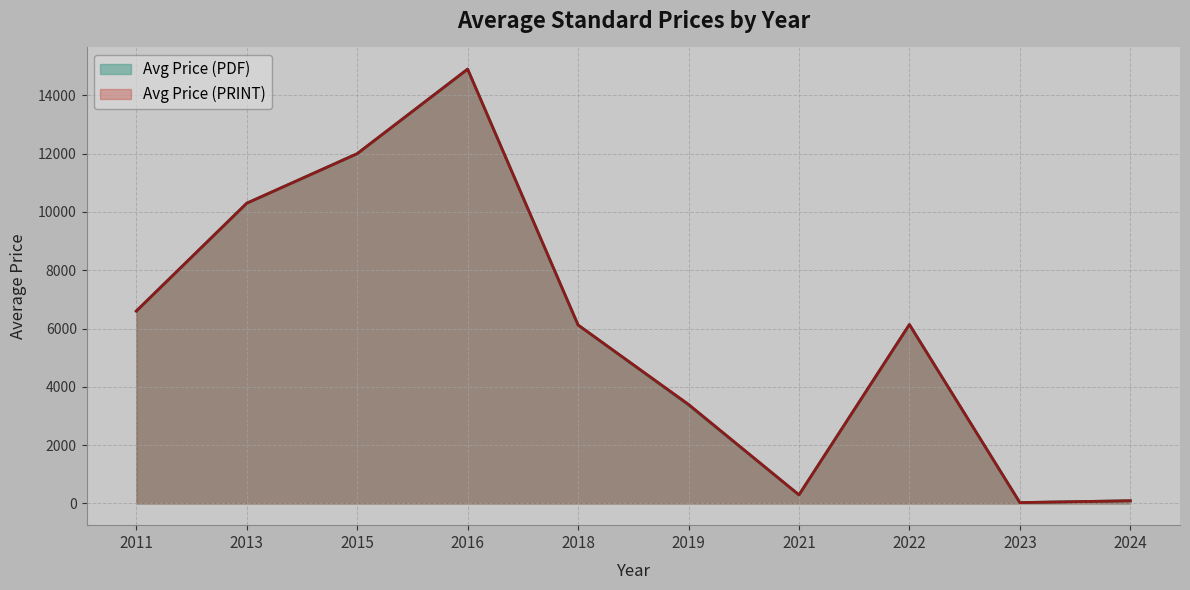

The Avg Price (PRINT) series shows 3139.1 at 2011. True or false?

False